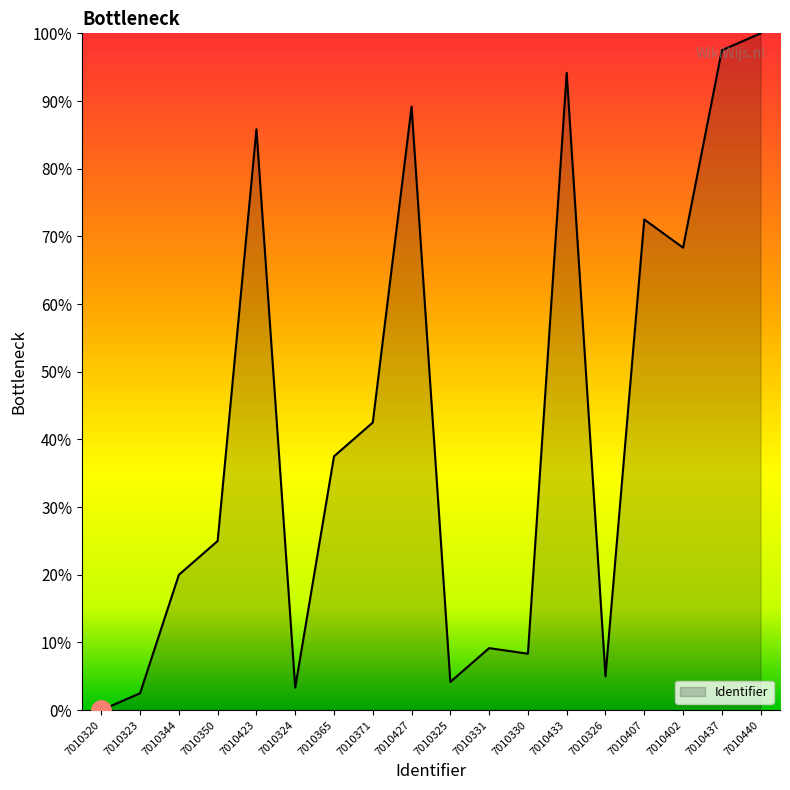

Reading right to left, transcribe all the data shown in this chart.

100.0	97.5	68.3	72.5	5.0	94.2	8.3	9.2	4.2	89.2	42.5	37.5	3.3	85.8	25.0	20.0	2.5	0.0